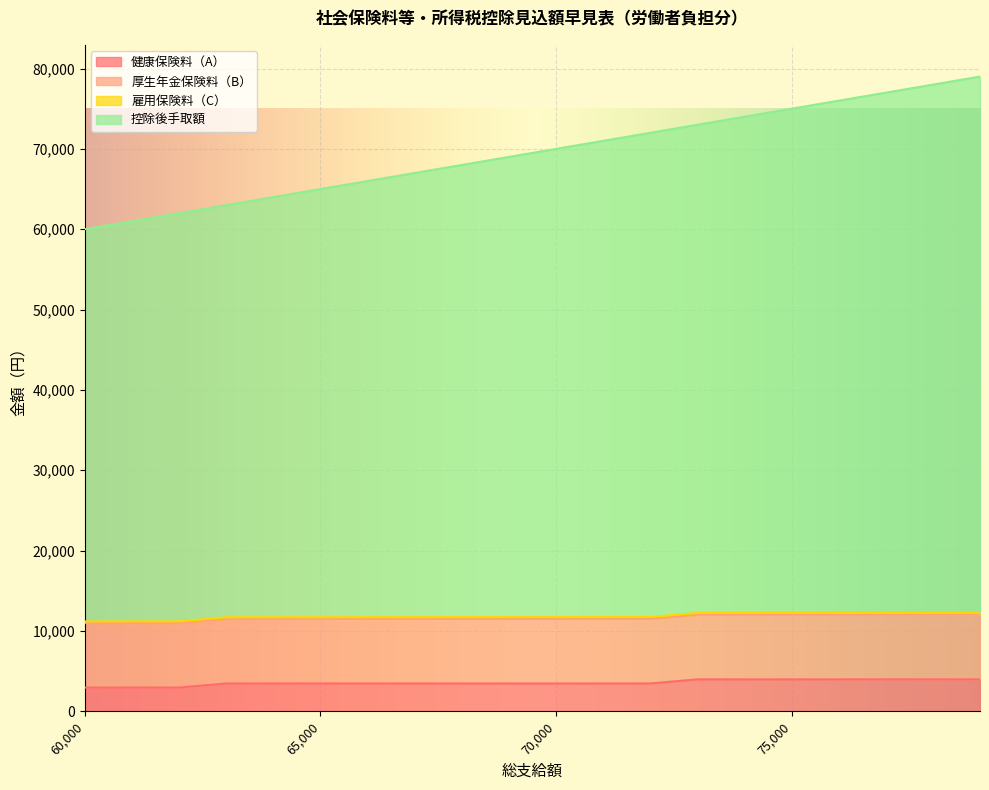

What is the lowest value of the 健康保険料（A） series?

2955